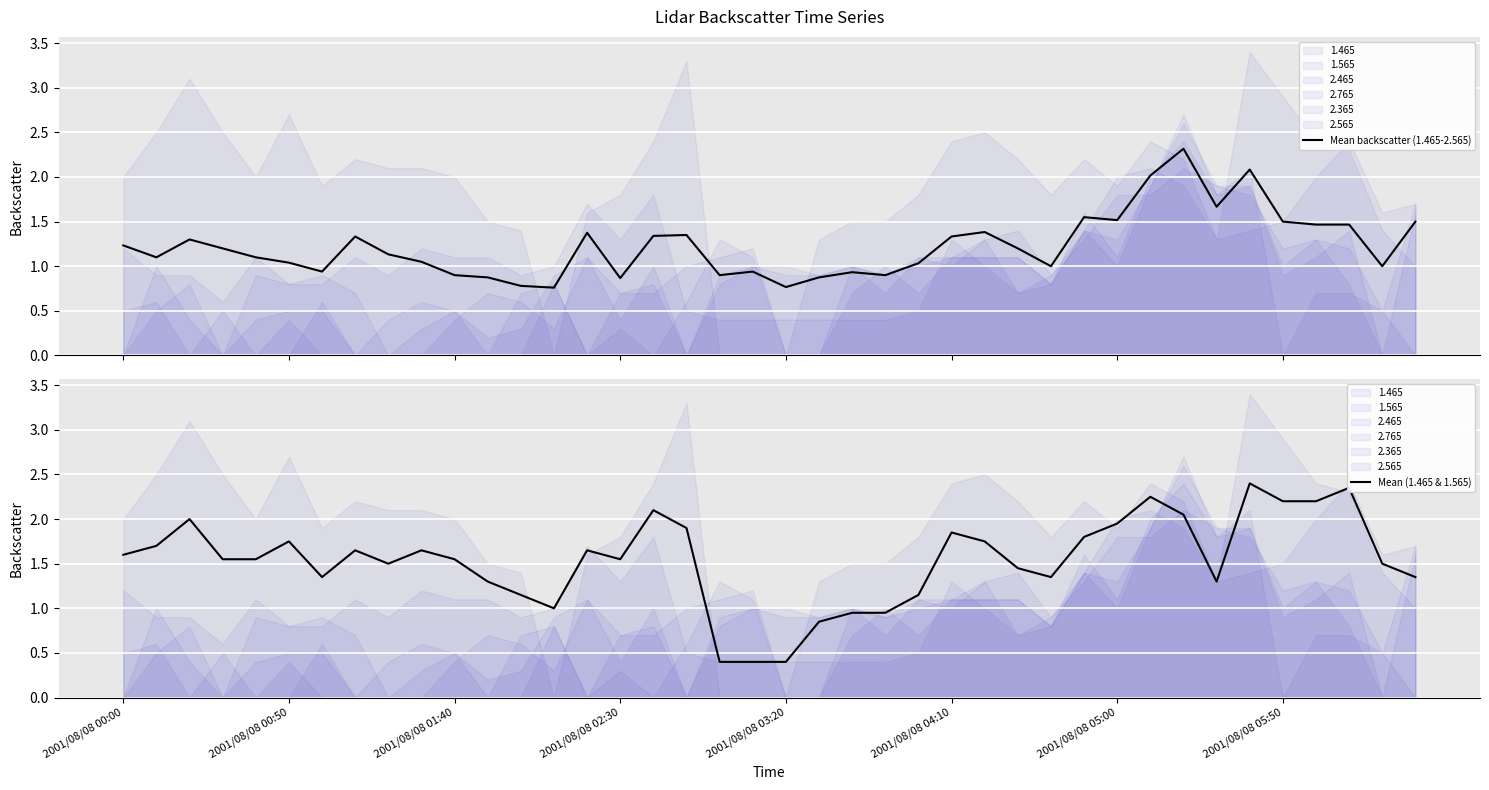

List the series in order of their overall mean, highest first.

Mean (1.465 & 1.565), Mean backscatter (1.465-2.565)